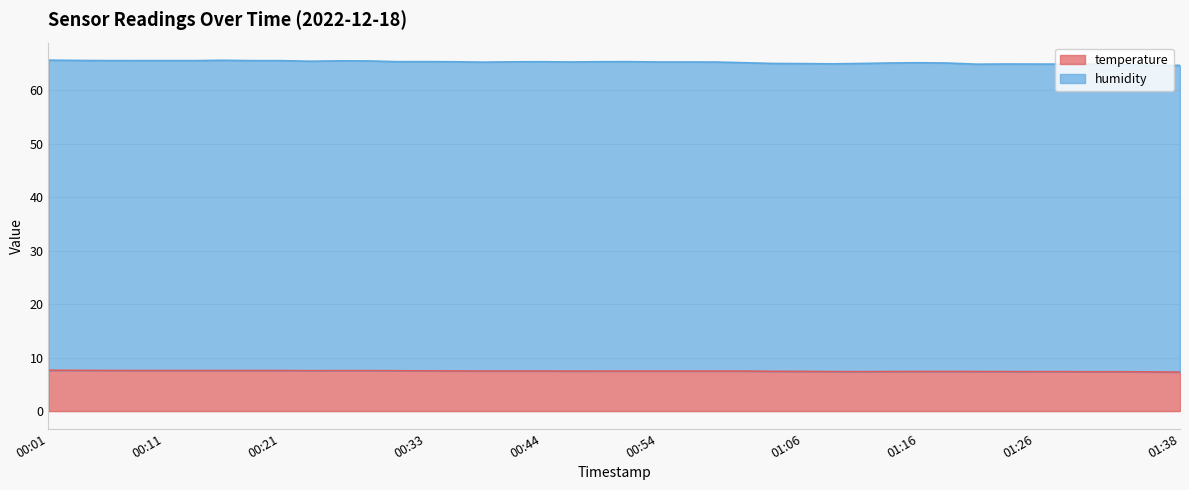

How many series are shown in this chart?

2